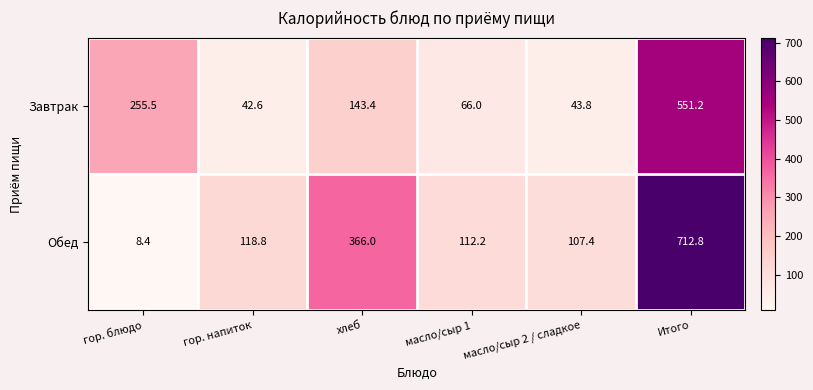

Reading right to left, list all the values displayed in this chart.

Завтрак: 551.2	43.8	66.0	143.4	42.6	255.5
Обед: 712.8	107.4	112.2	366.0	118.8	8.4